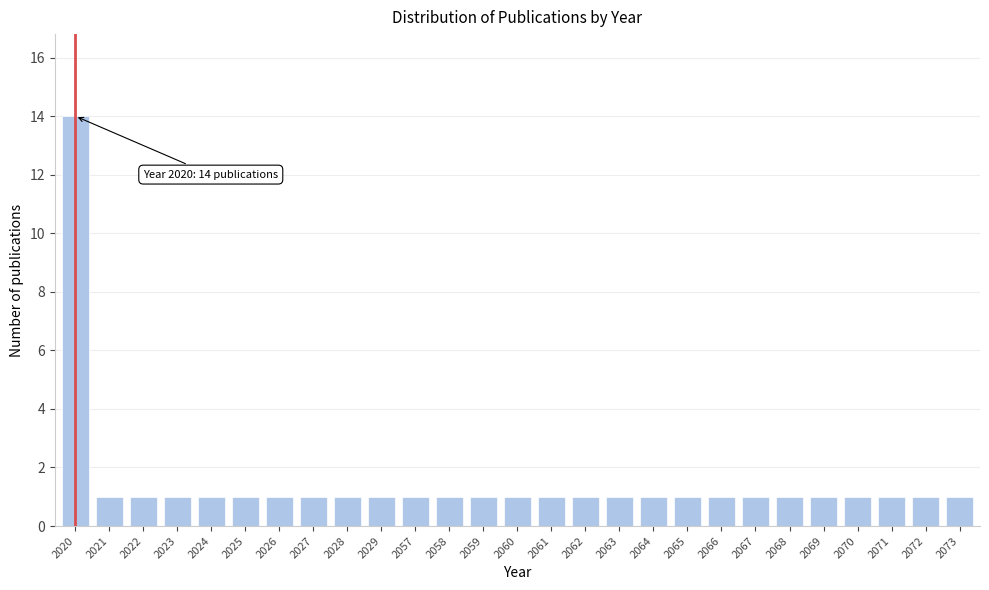

Reading right to left, extract all data points from this chart.

1	1	1	1	1	1	1	1	1	1	1	1	1	1	1	1	1	1	1	1	1	1	1	1	1	1	14